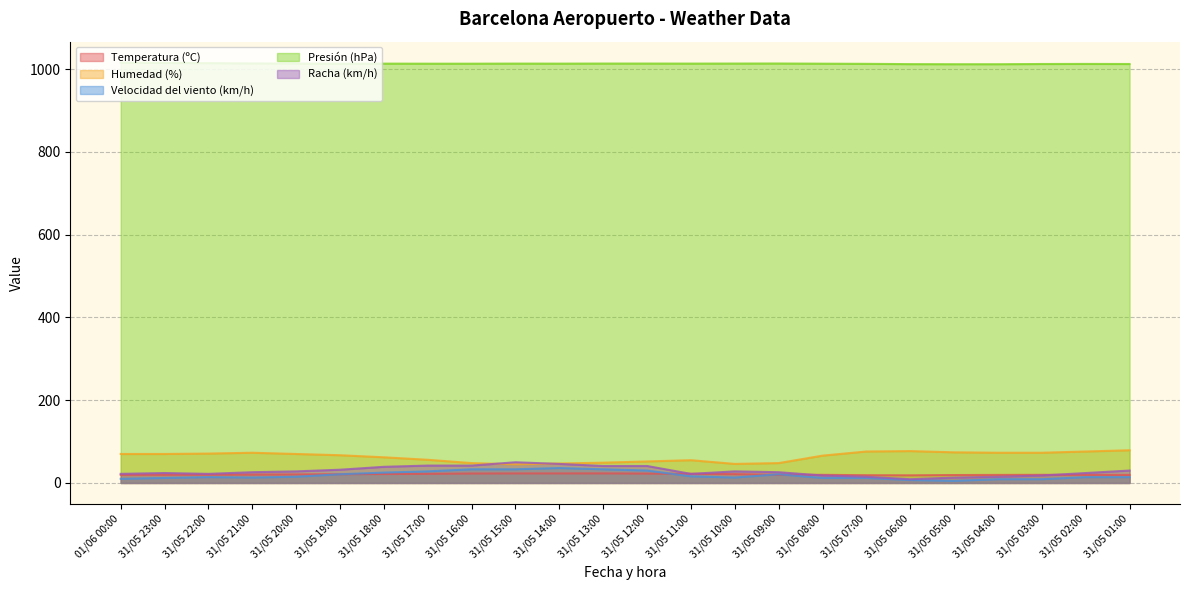

What value does the Presión (hPa) series have at 31/05 05:00?

1011.8